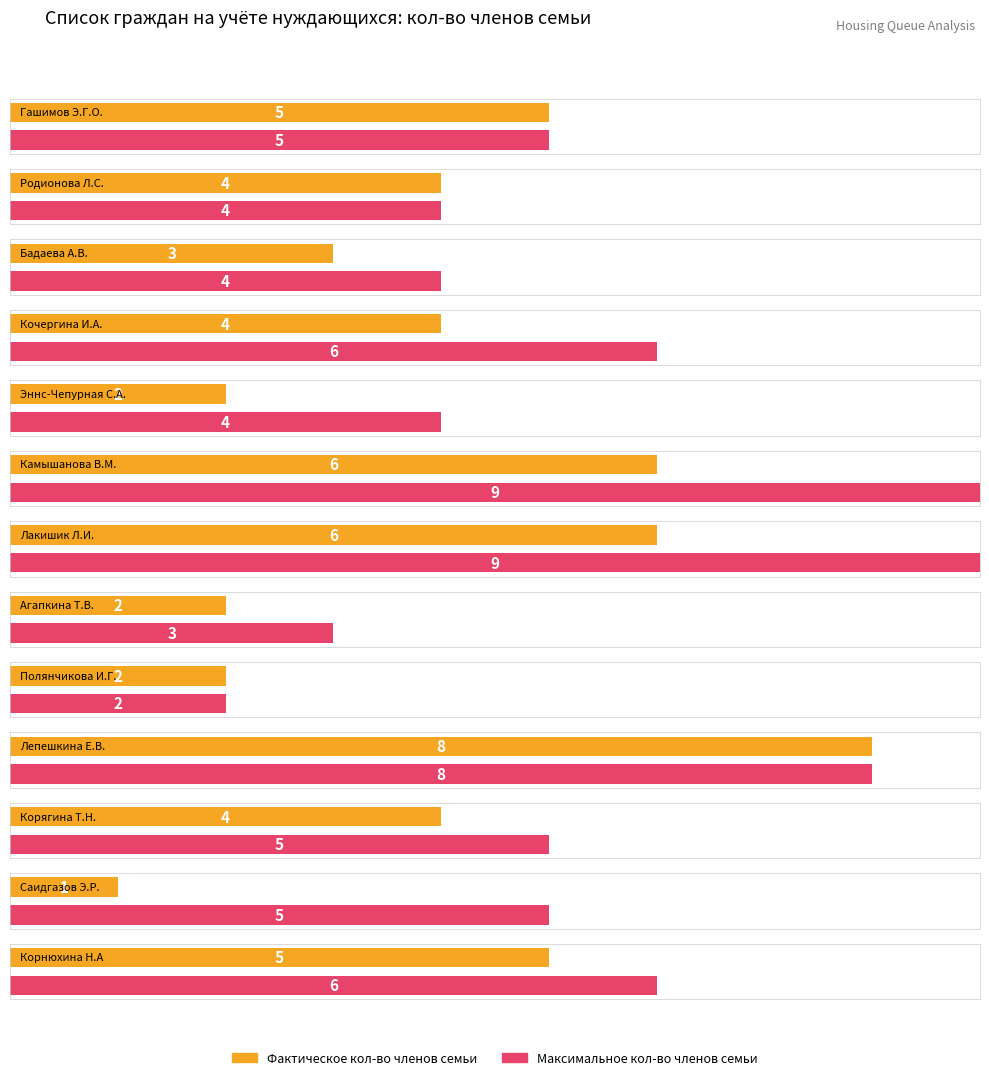

What is the label of the 11th bar from the left?

Корягина Т.Н.